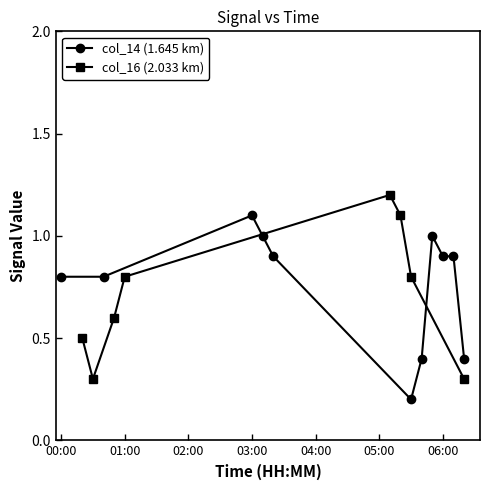

Is it true that col_14 (1.645 km) equals 0.9 at 06:00?

True